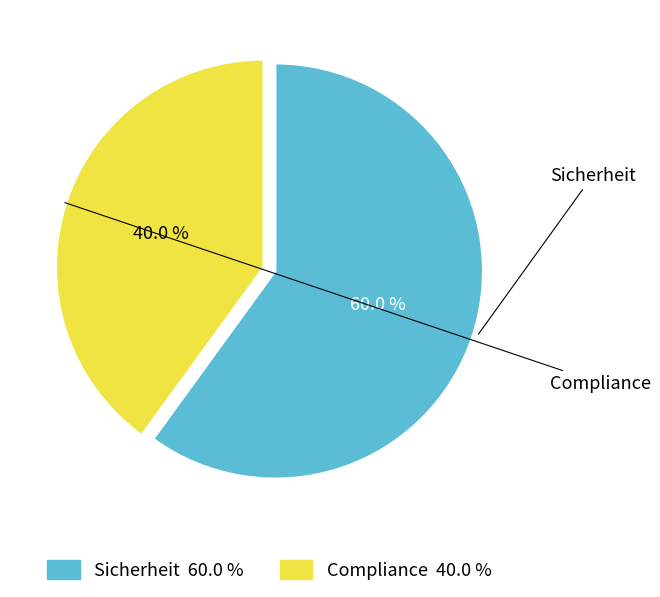

Which category has the biggest portion of the pie?

Sicherheit